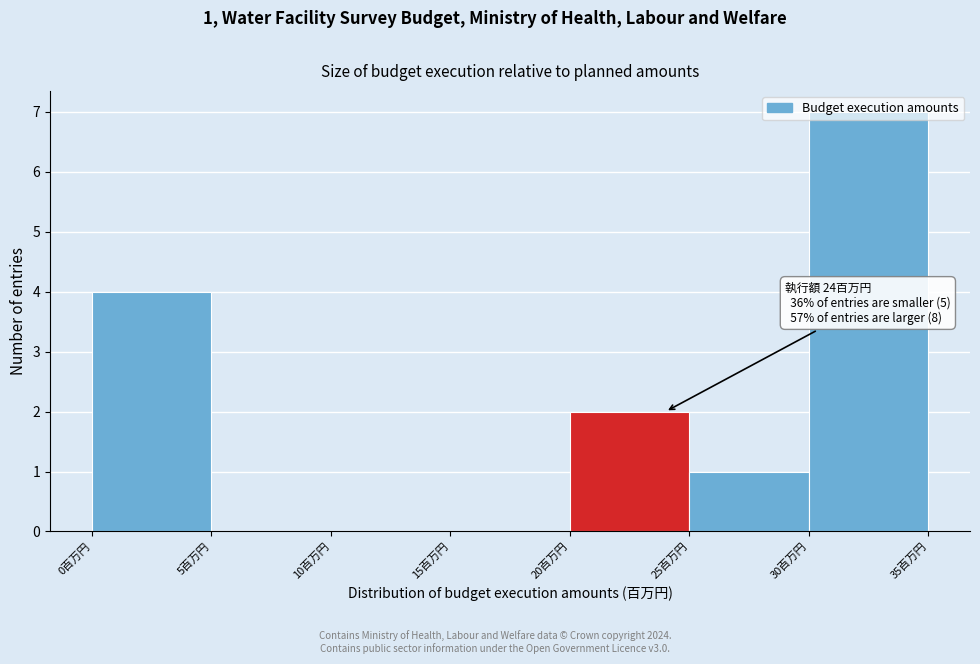

Over which range of the x-axis is the bar tallest?

30 to 35